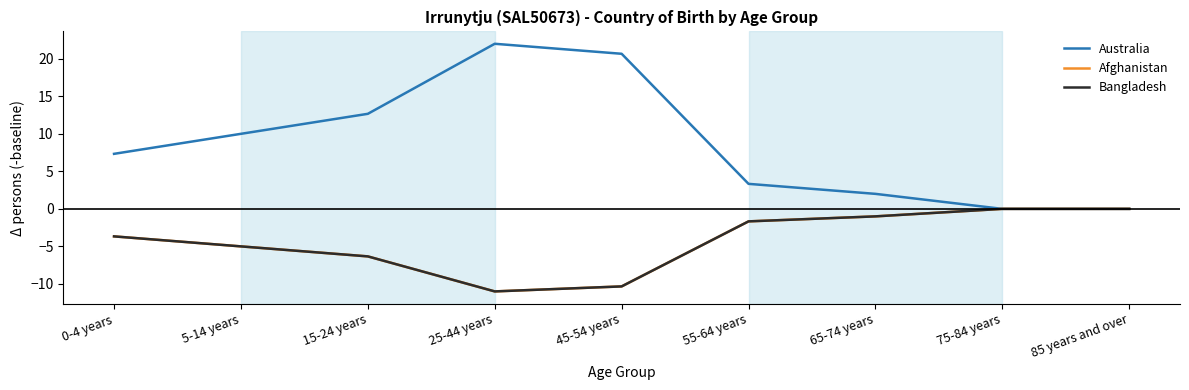

Does the chart have visible grid lines?

No